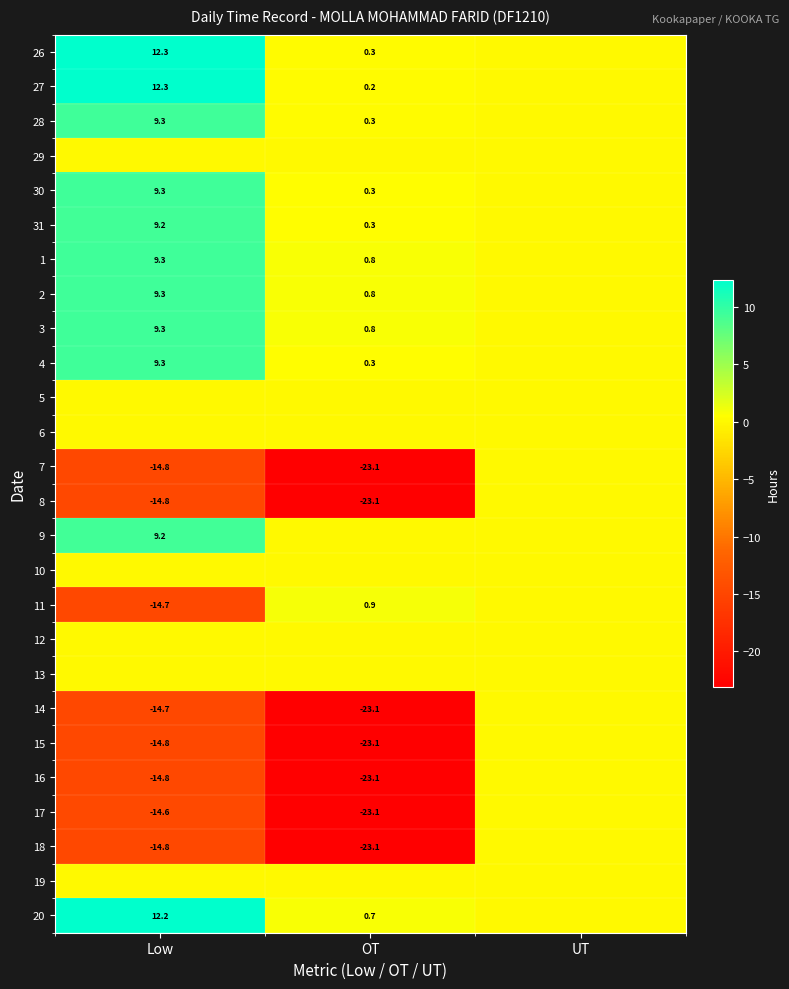

At how many categories does at least one series exceed -13?

3